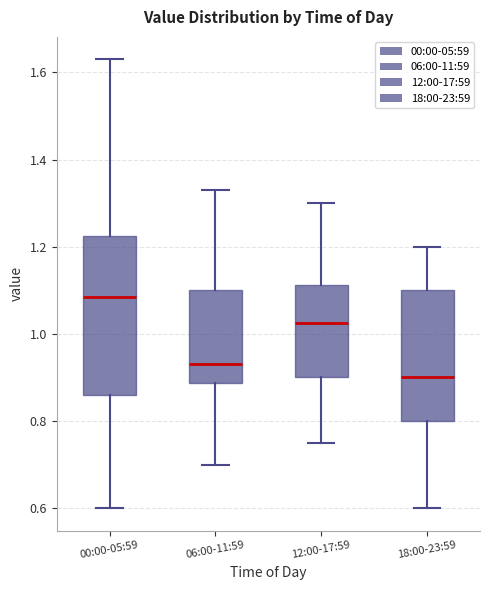

Reading left to right, transcribe this box plot: for each box, give where its median line is, the range the box spans, and where its two whiskers end, as read against the y-axis. The values are not printed on the chart, so give them approximately, as read against the axis.

00:00-05:59: median 1.08, box 0.86 to 1.22, whiskers 0.60 to 1.64
06:00-11:59: median 0.94, box 0.88 to 1.10, whiskers 0.70 to 1.34
12:00-17:59: median 1.02, box 0.90 to 1.12, whiskers 0.76 to 1.30
18:00-23:59: median 0.90, box 0.80 to 1.10, whiskers 0.60 to 1.20